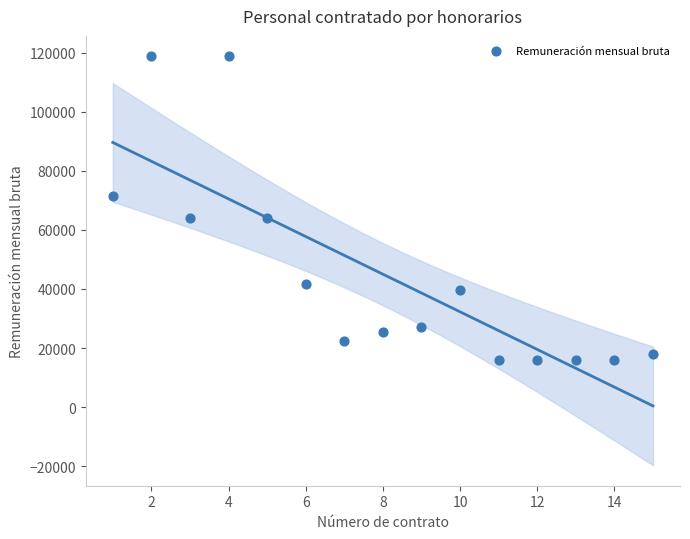

What is the range of X values (max minus min)?

14